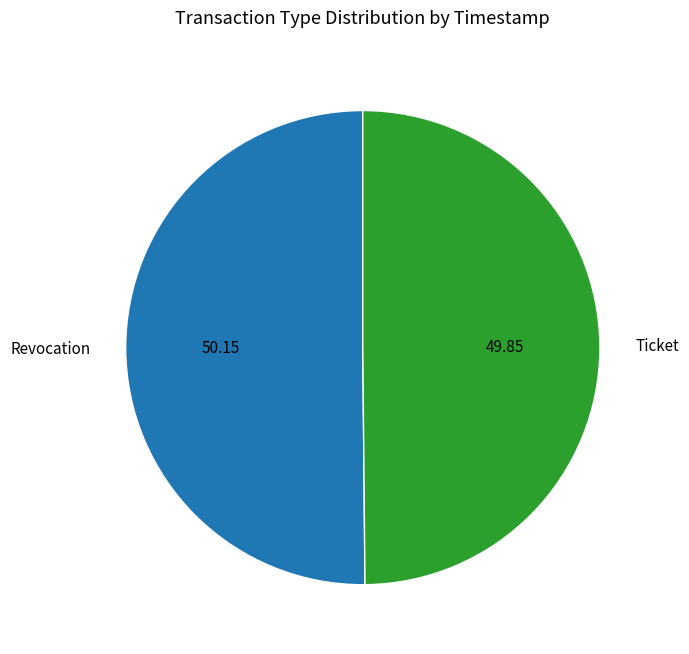

The Revocation slice represents 50% of the pie. True or false?

True